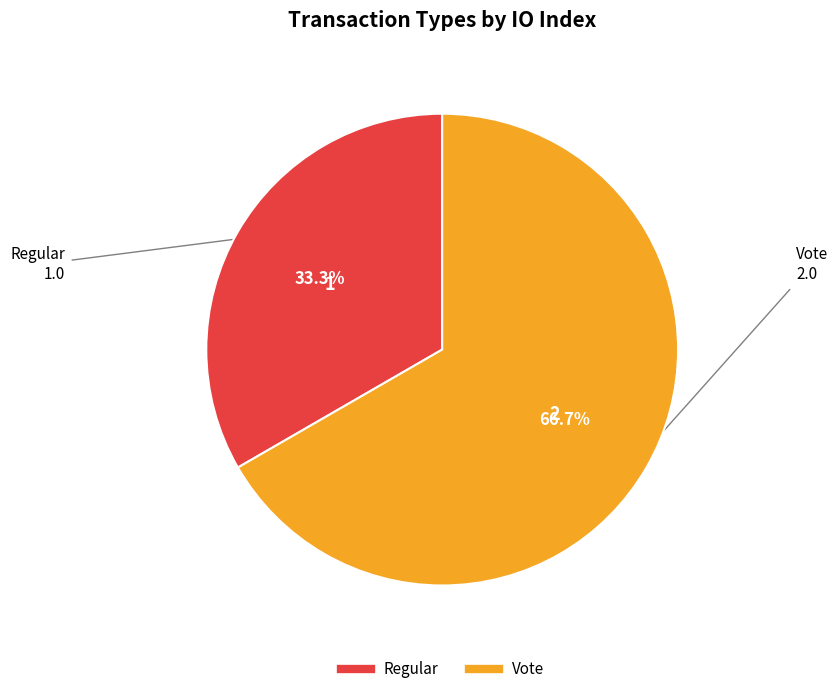

To the nearest percent, what is the difference between the Vote and Regular slice percentages?

33%